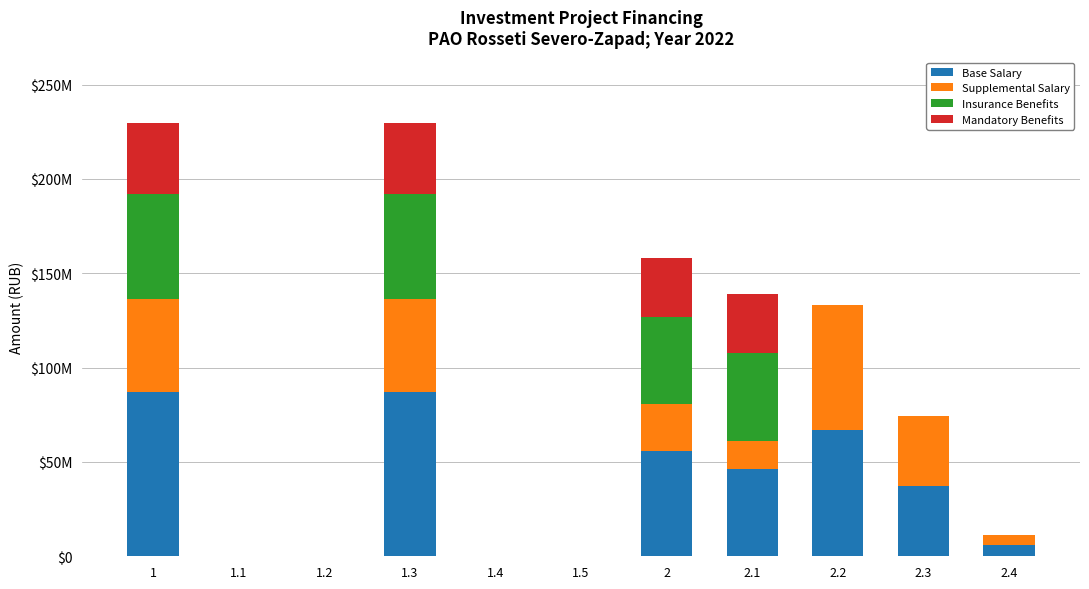

Are the bars horizontal?

No